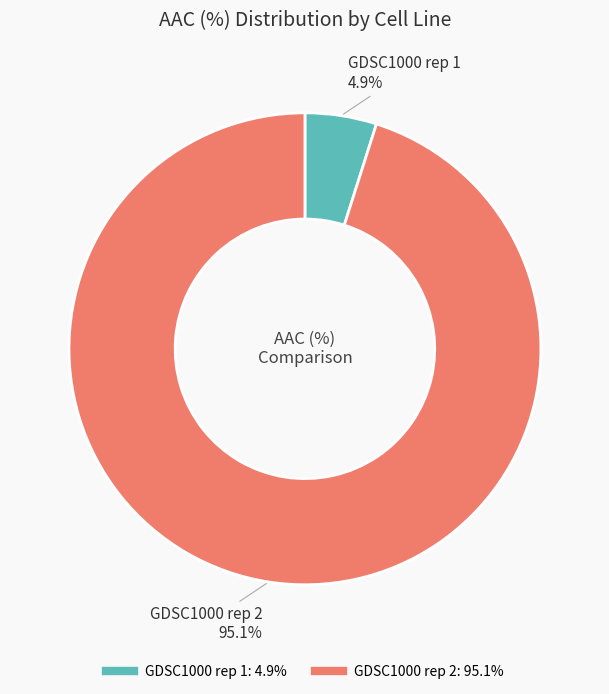

Combined, what portion of the pie is GDSC1000 rep 1 and GDSC1000 rep 2?

100.0%